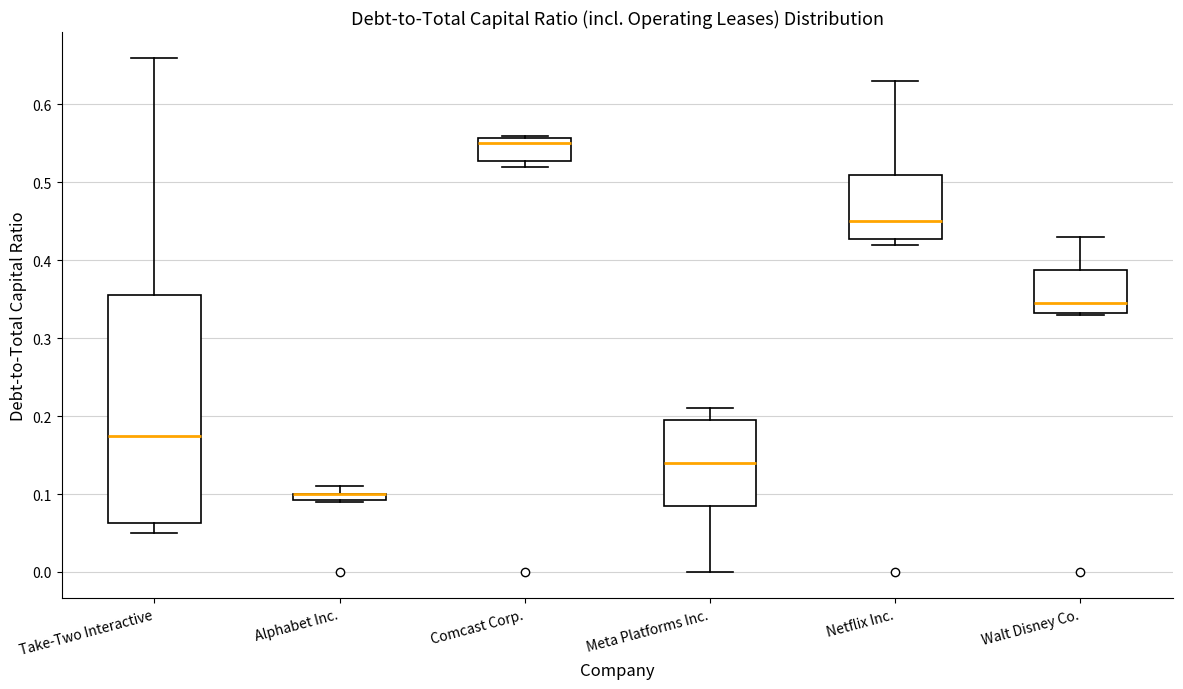

Where does the median line of the box for Walt Disney Co. sit on the y-axis? The values are not printed on the chart, so give them approximately, as read against the axis.

0.35